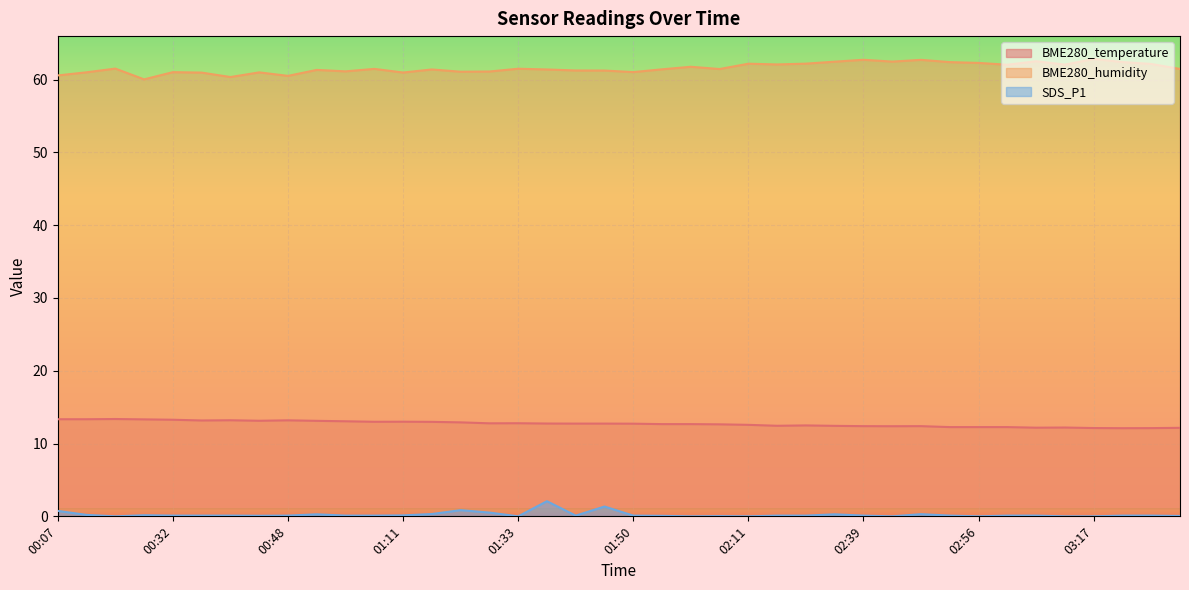

At which label is BME280_humidity closest to 61?

00:18